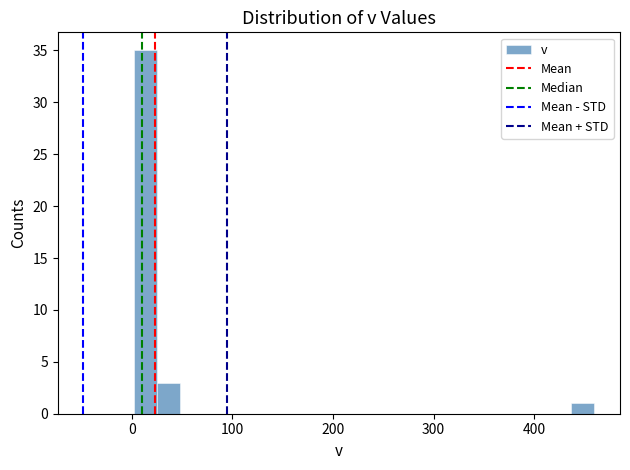

Around what value on the x-axis is the tallest bar? Give the approximate position of its centre, as read against the axis.

10